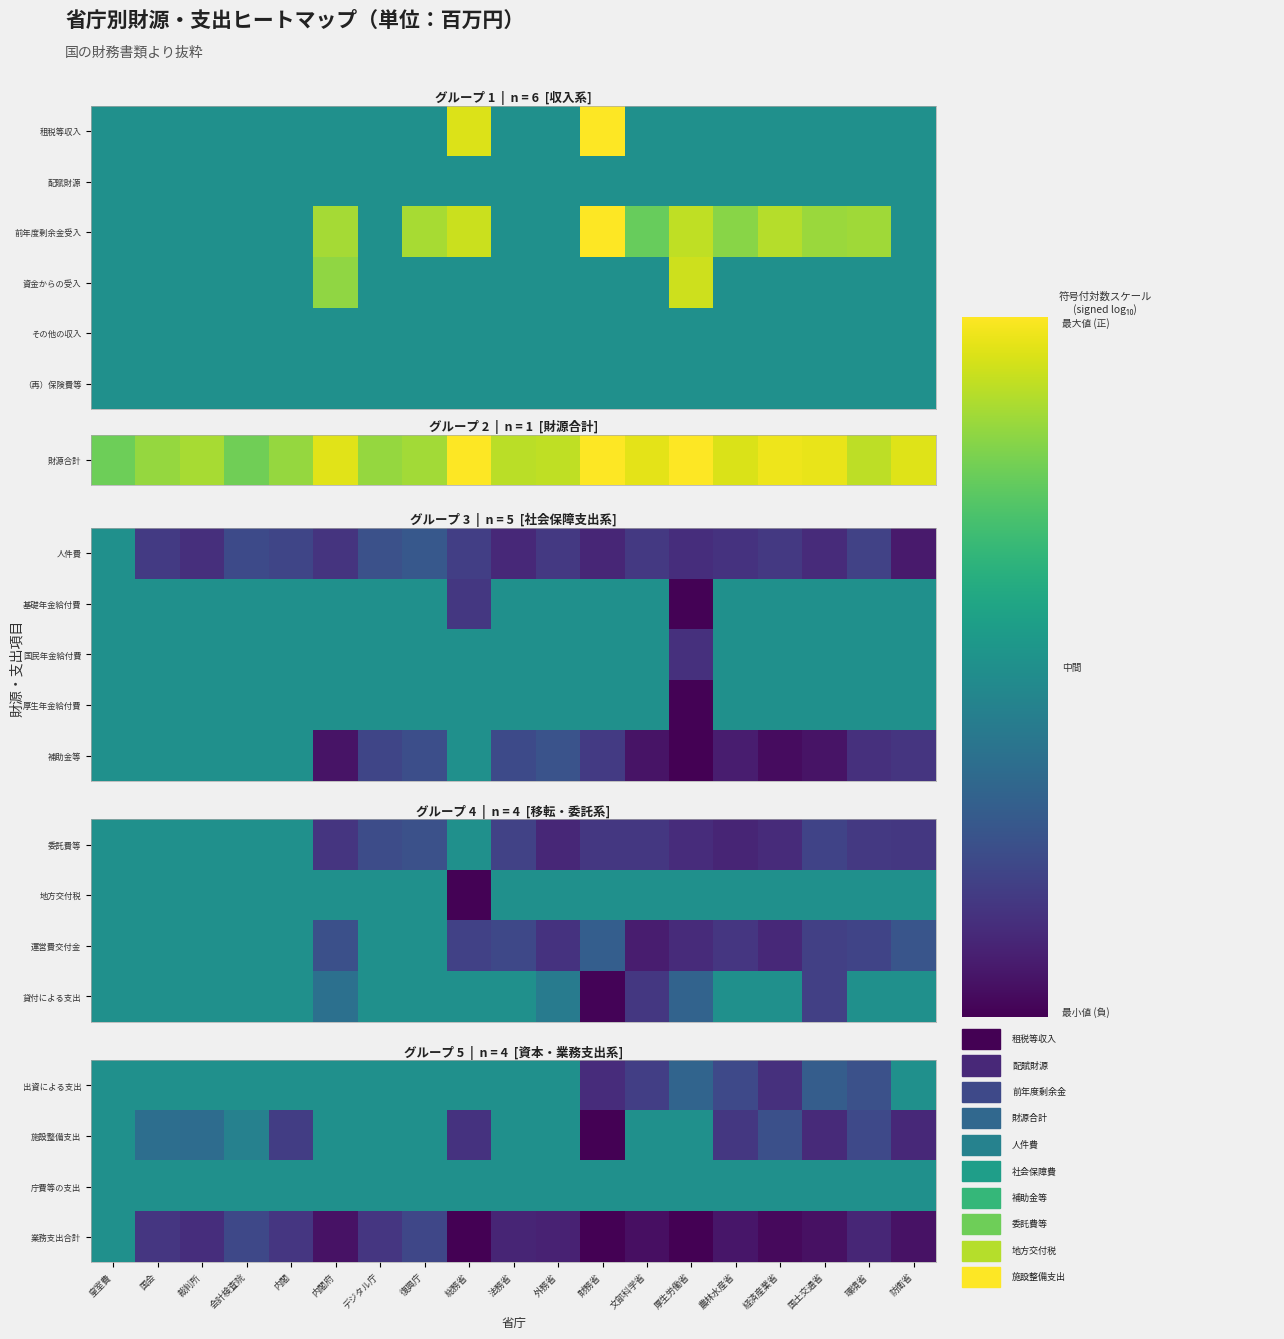

How many data points in 補助金等 are above -9?

8